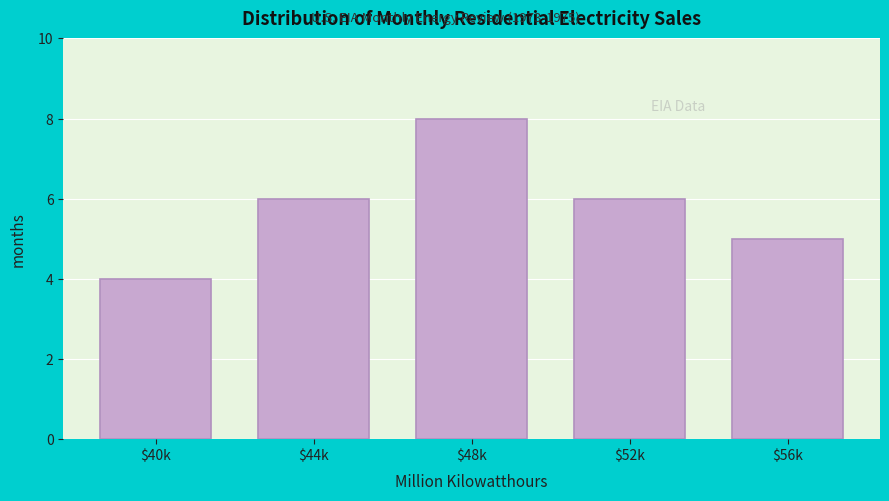

Reading left to right, what are all the values shown in this chart?

4	6	8	6	5